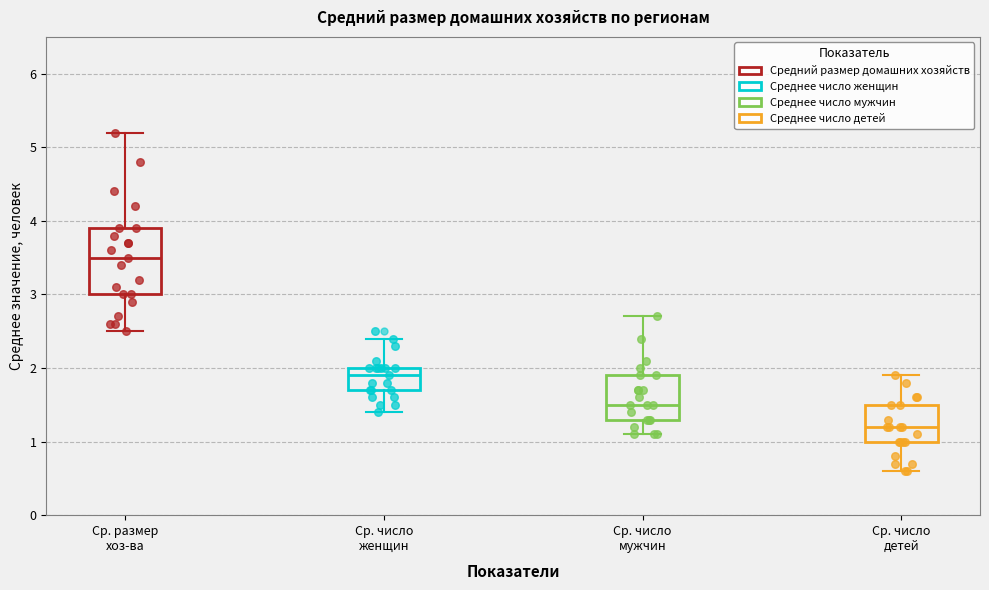

Which box's median line is the highest?

Ср. размер хоз-ва